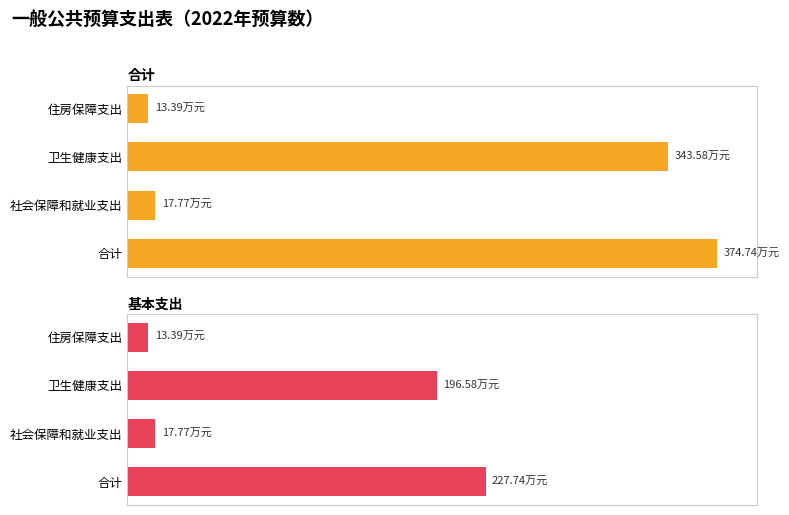

At 卫生健康支出, list the series in order from largest to smallest.

合计, 基本支出